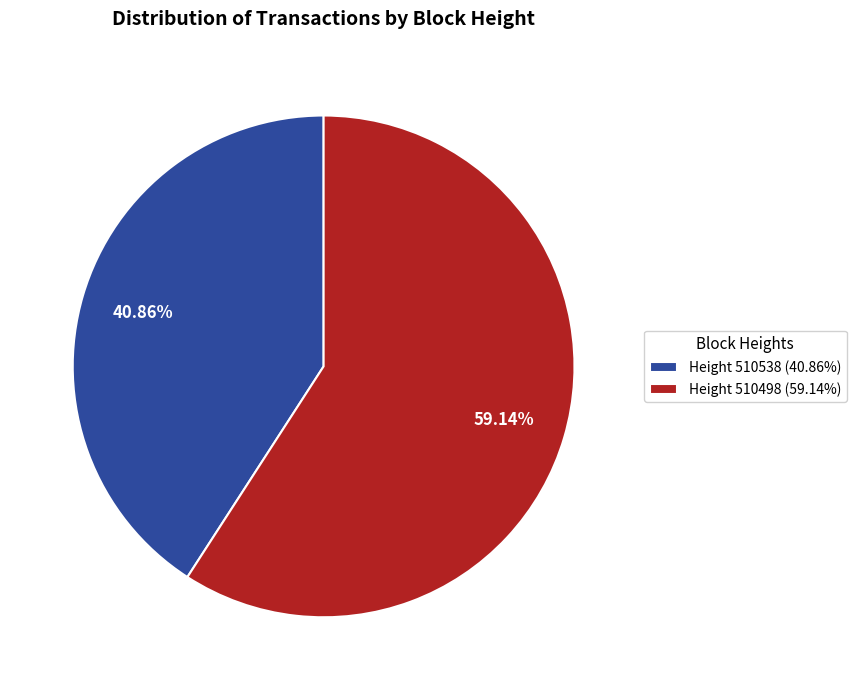

What is the ratio of the value at Height 510498 (59.14%) to the value at Height 510538 (40.86%)?

1.4